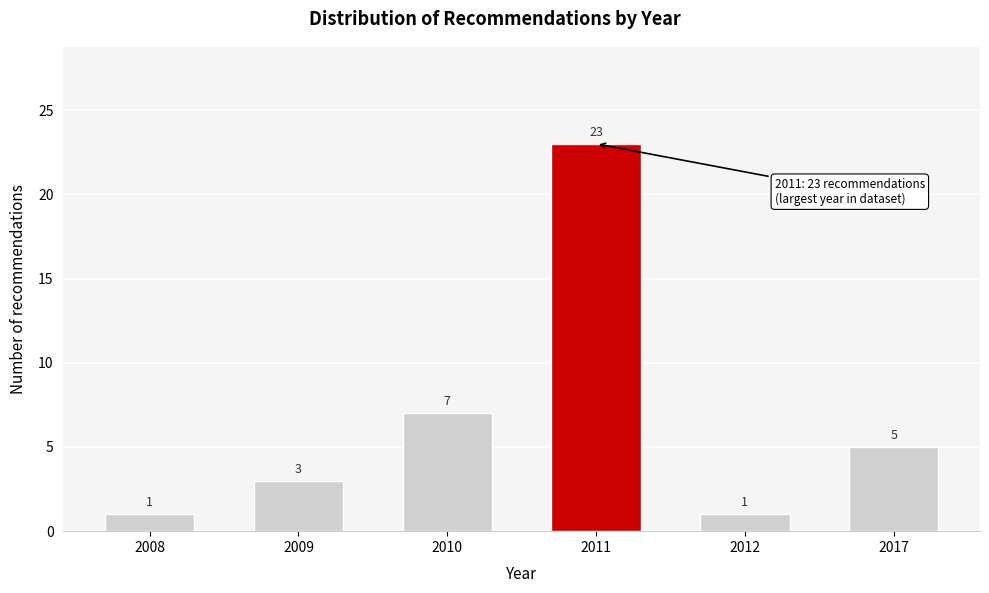

Reading left to right, extract all data points from this chart.

2008=1	2009=3	2010=7	2011=23	2012=1	2017=5